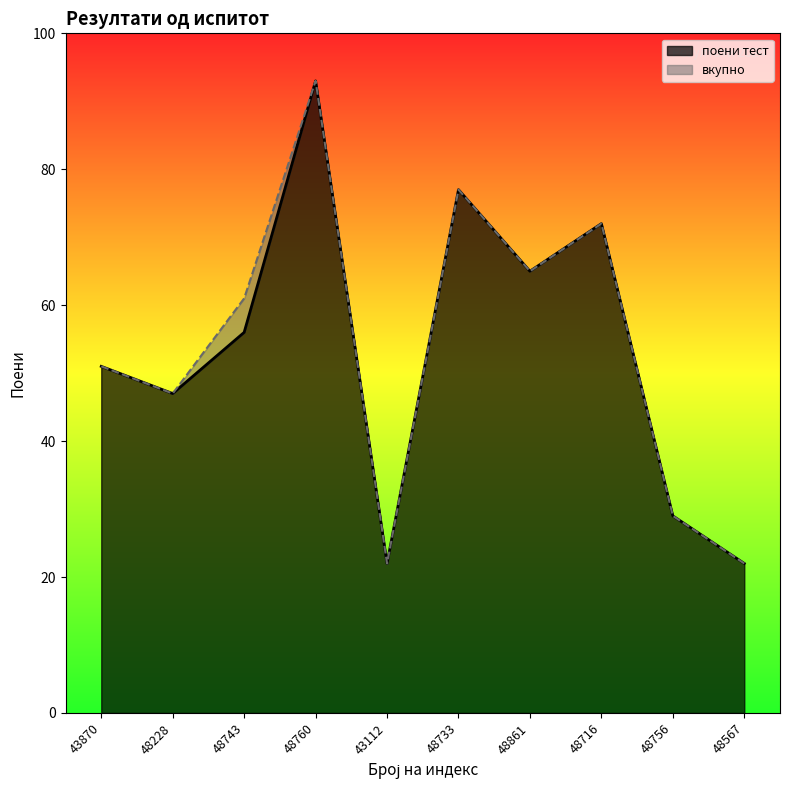

True or false: вкупно and поени тест cross at least once.

False